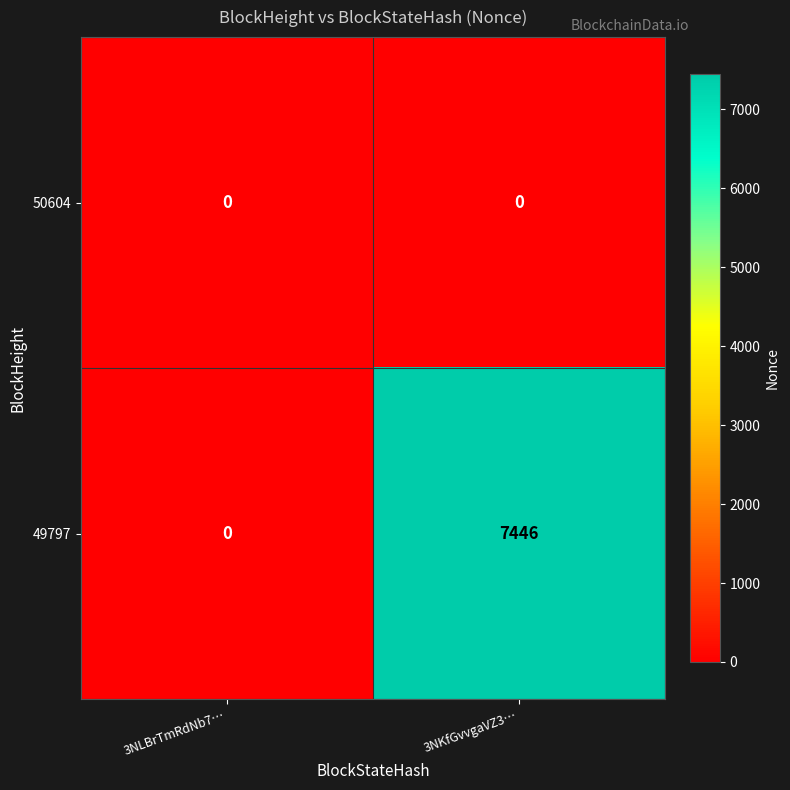

Between 3NLBrTmRdNb7… and 3NKfGvvgaVZ3…, which series saw the biggest shift?

49797